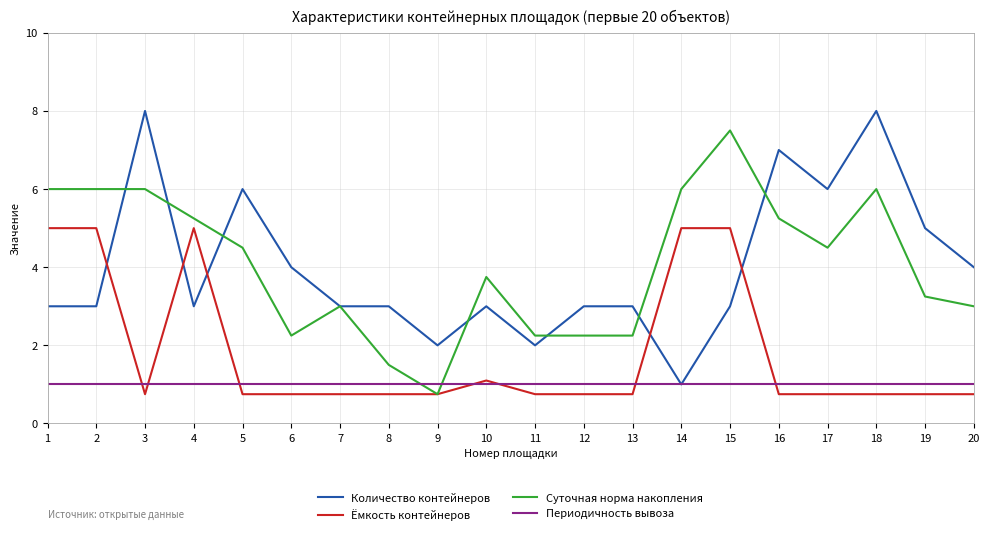

Rank the series by their maximum value, from highest to lowest.

Количество контейнеров, Суточная норма накопления, Ёмкость контейнеров, Периодичность вывоза